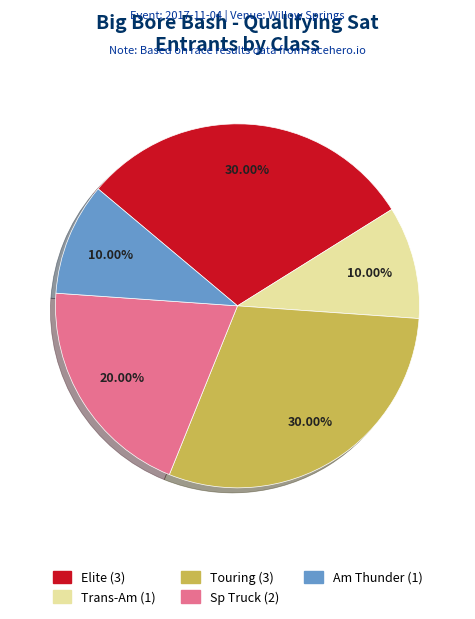

Is there any slice that represents more than half of the pie?

No